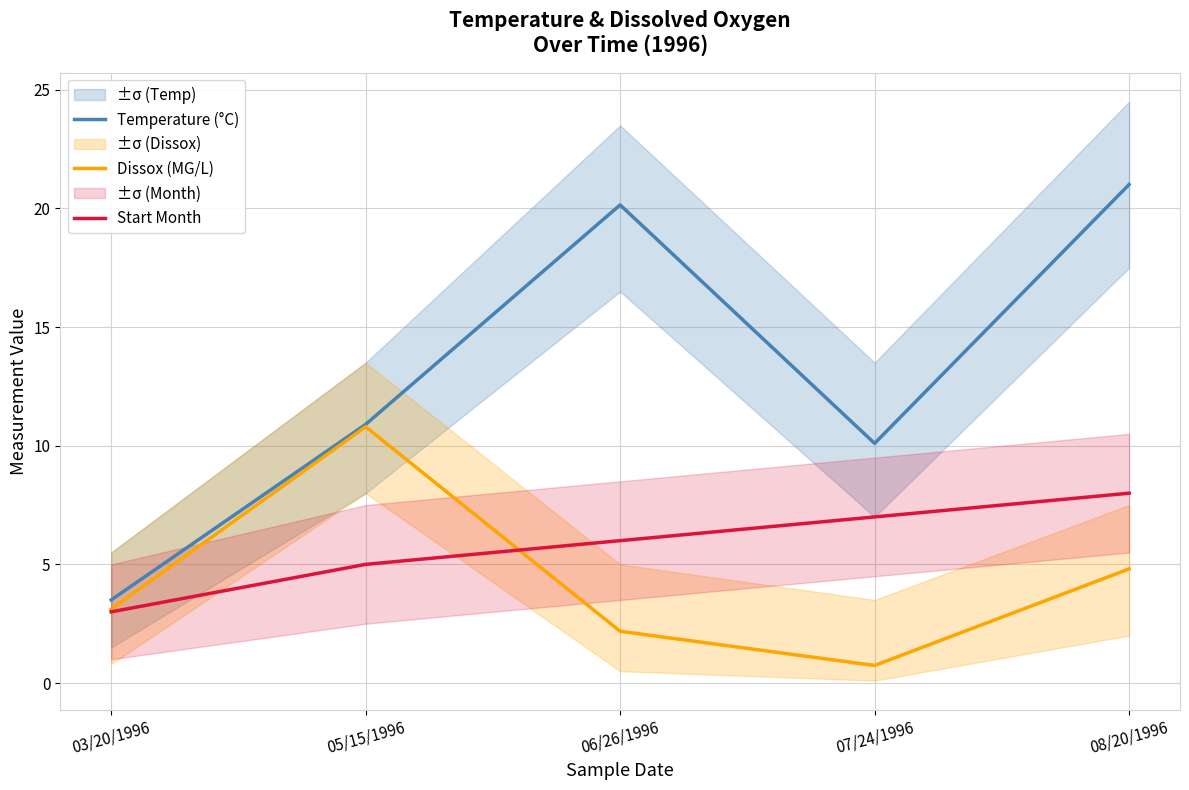

Is the value of Dissox (MG/L) at 03/20/1996 greater than the value of Start Month at 07/24/1996?

No